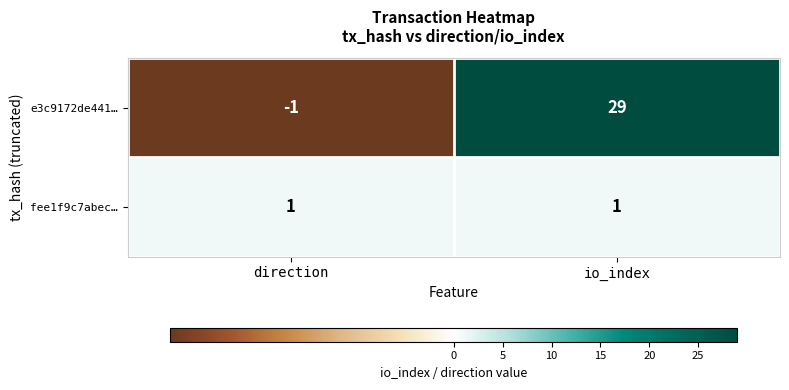

Reading left to right, extract all data points from this chart.

e3c9172de441…: direction=-1	io_index=29
fee1f9c7abec…: direction=1	io_index=1